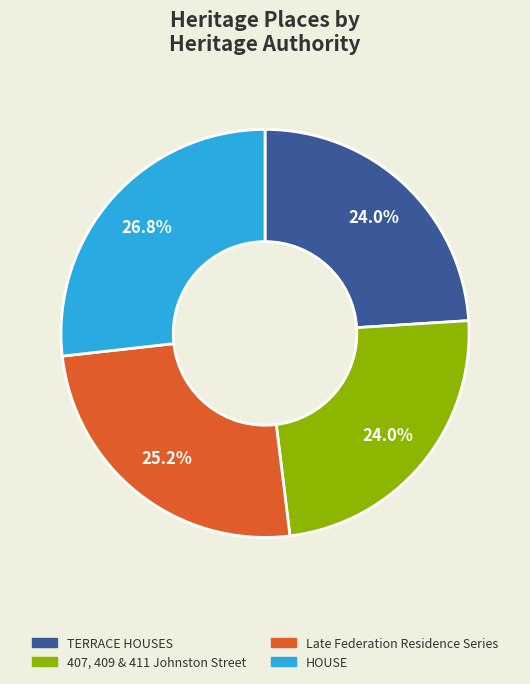

True or false: HOUSE accounts for 27% of the total.

True